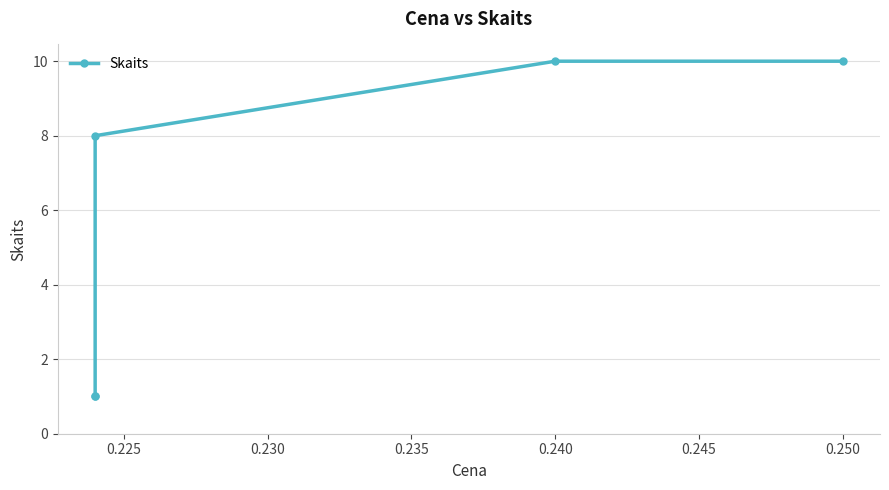

How many values are between 1 and 10?

5